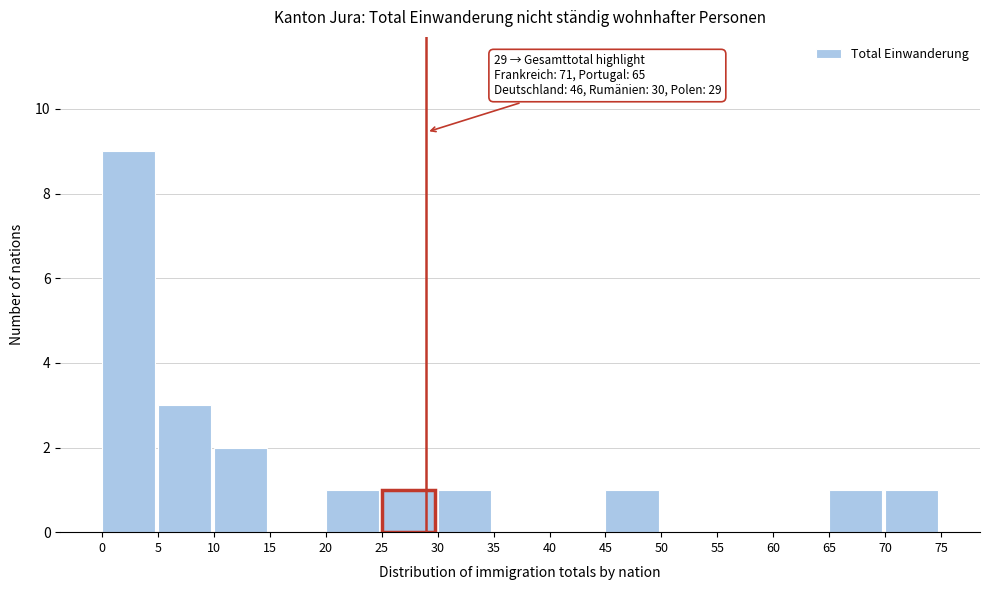

Over which range of the x-axis is the bar tallest?

0 to 5